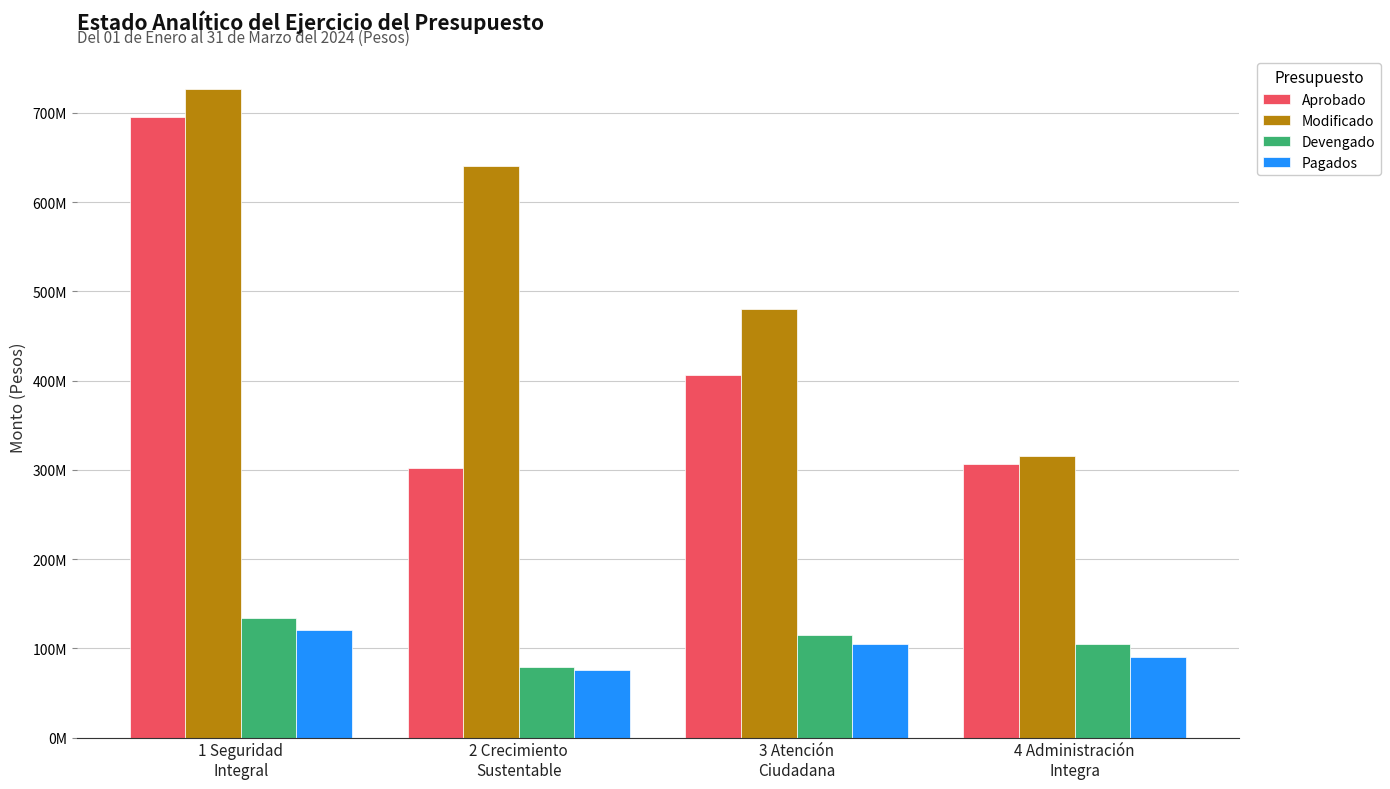

Are the bars grouped side by side (vs. stacked)?

Yes